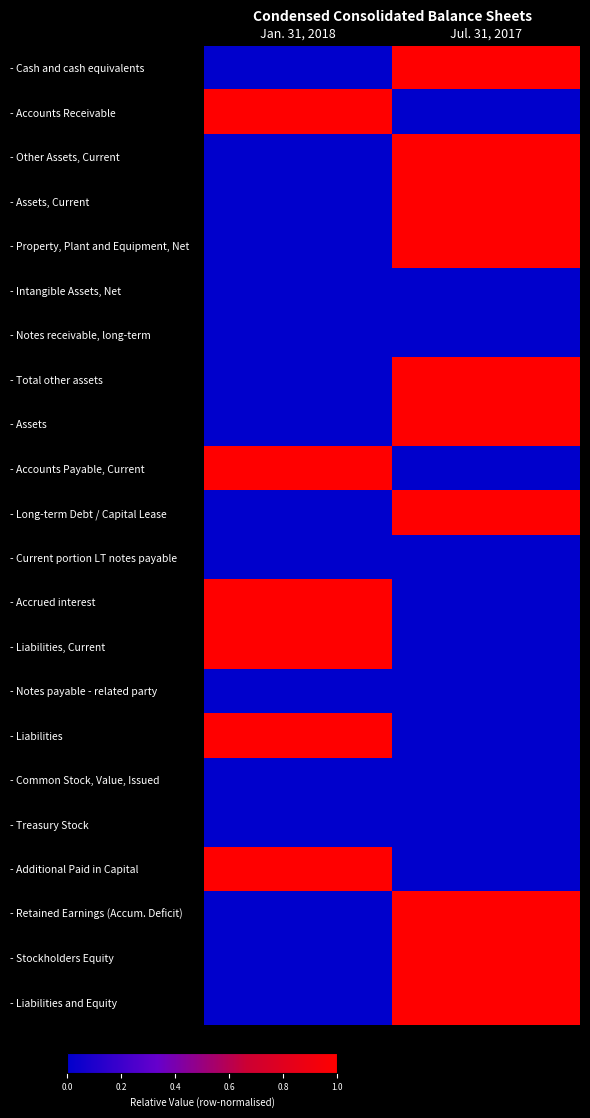

What is the greatest value displayed?

1